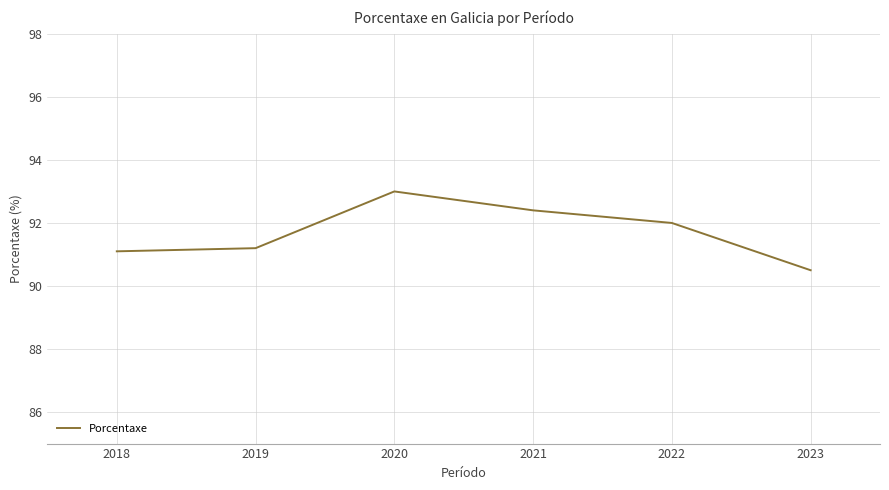

True or false: the data has more than 0 interior local peaks.

True